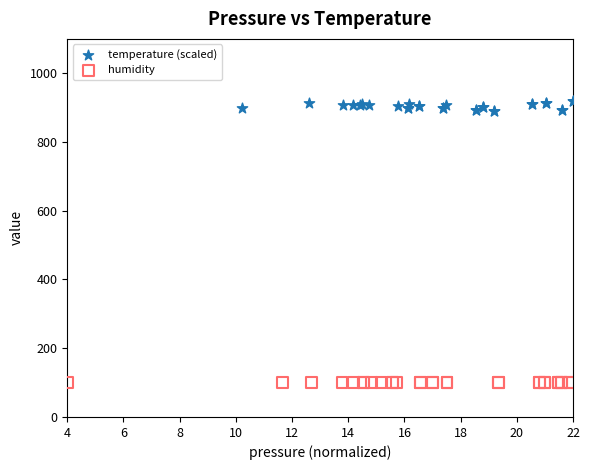

Which series contains the highest Y value?

temperature (scaled)